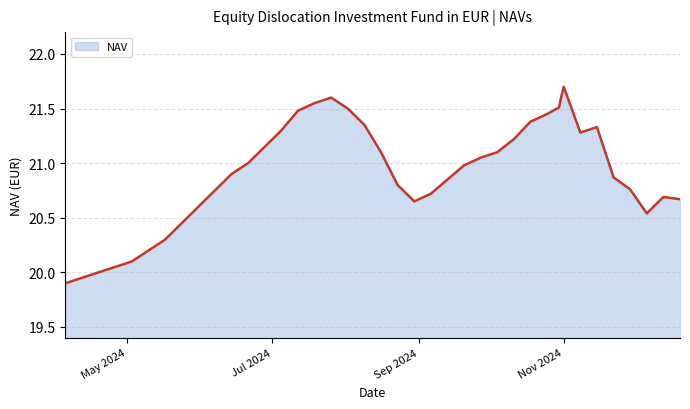

What is the difference between the maximum and minimum values?

1.8